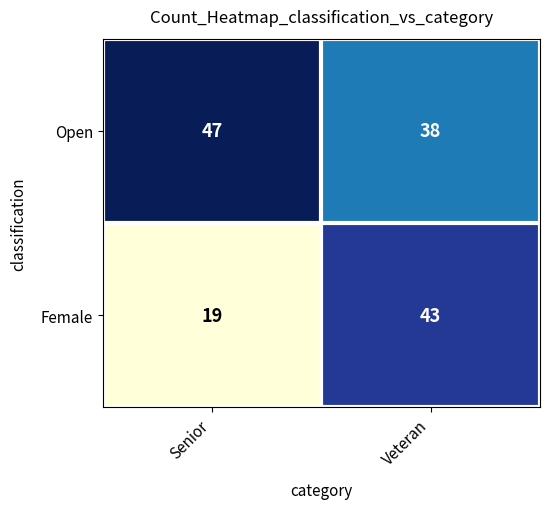

Reading left to right, what are all the values shown in this chart?

Open: 47	38
Female: 19	43